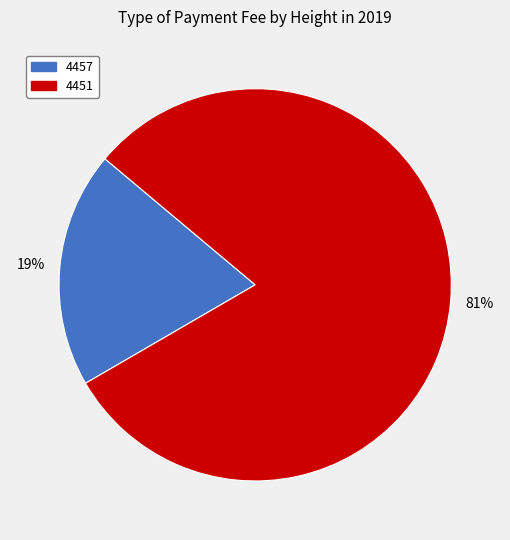

Is it true that 4457 is 30% of the pie?

False